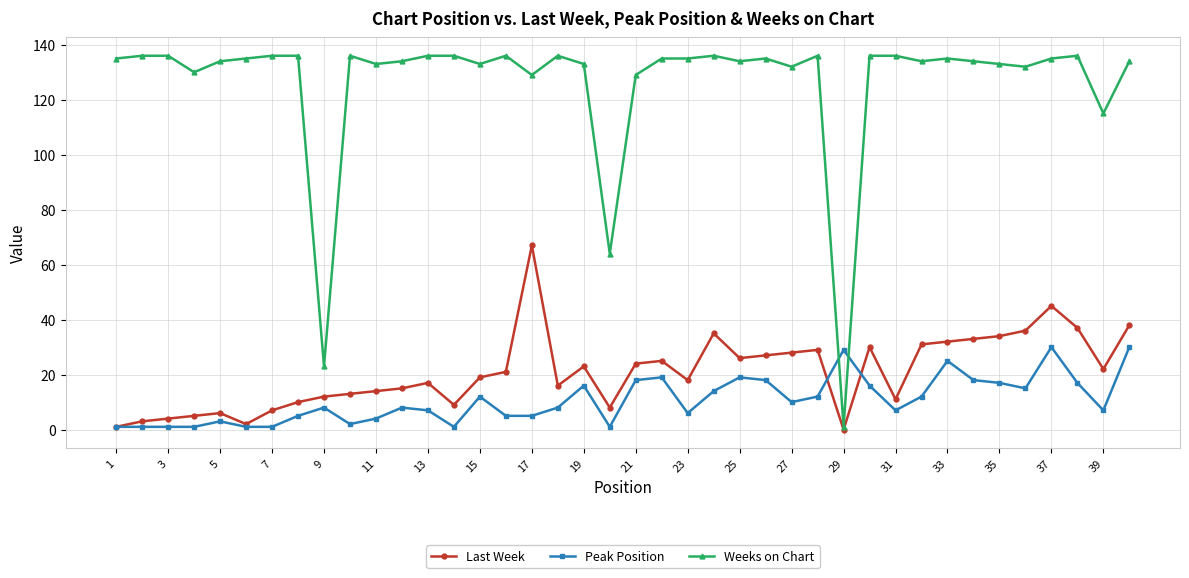

True or false: Last Week has more than 2 interior local peaks.

True